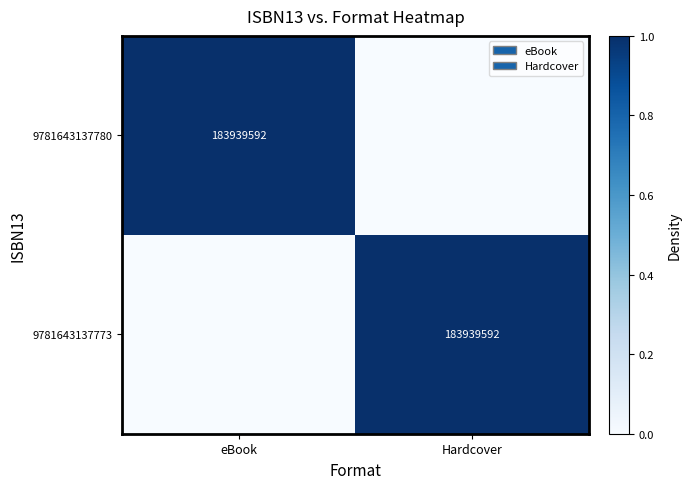

True or false: 9781643137773 has a value of 56773542 at Hardcover.

False